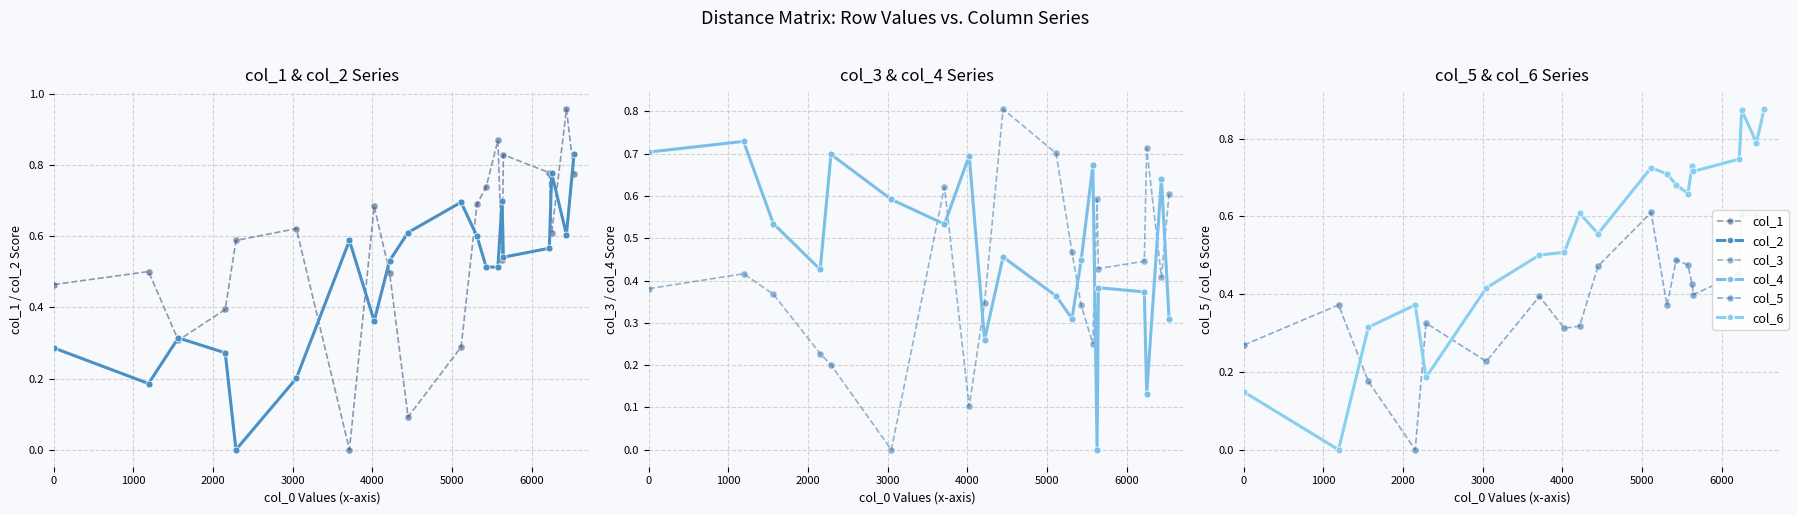

Reading right to left, list all the values displayed in this chart.

col_1: 0.8	1.0	0.6	0.8	0.8	0.5	0.9	0.7	0.7	0.3	0.1	0.5	0.7	0.0	0.6	0.6	0.4	0.3	0.5	0.5
col_2: 0.8	0.6	0.8	0.6	0.5	0.7	0.5	0.5	0.6	0.7	0.6	0.5	0.4	0.6	0.2	0.0	0.3	0.3	0.2	0.3
col_3: 0.6	0.4	0.7	0.4	0.4	0.6	0.3	0.3	0.5	0.7	0.8	0.3	0.1	0.6	0.0	0.2	0.2	0.4	0.4	0.4
col_4: 0.3	0.6	0.1	0.4	0.4	0.0	0.7	0.4	0.3	0.4	0.5	0.3	0.7	0.5	0.6	0.7	0.4	0.5	0.7	0.7
col_5: 0.6	0.6	0.6	0.5	0.4	0.4	0.5	0.5	0.4	0.6	0.5	0.3	0.3	0.4	0.2	0.3	0.0	0.2	0.4	0.3
col_6: 0.9	0.8	0.9	0.7	0.7	0.7	0.7	0.7	0.7	0.7	0.6	0.6	0.5	0.5	0.4	0.2	0.4	0.3	0.0	0.1